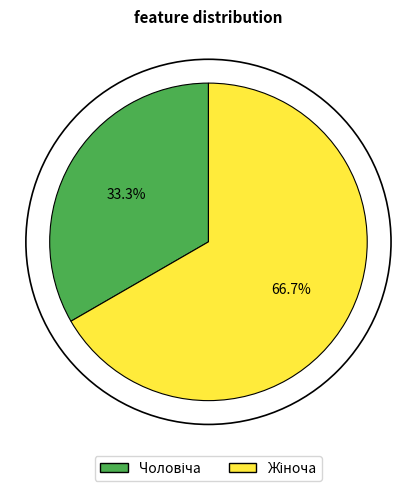

Does any single category account for the majority?

Yes